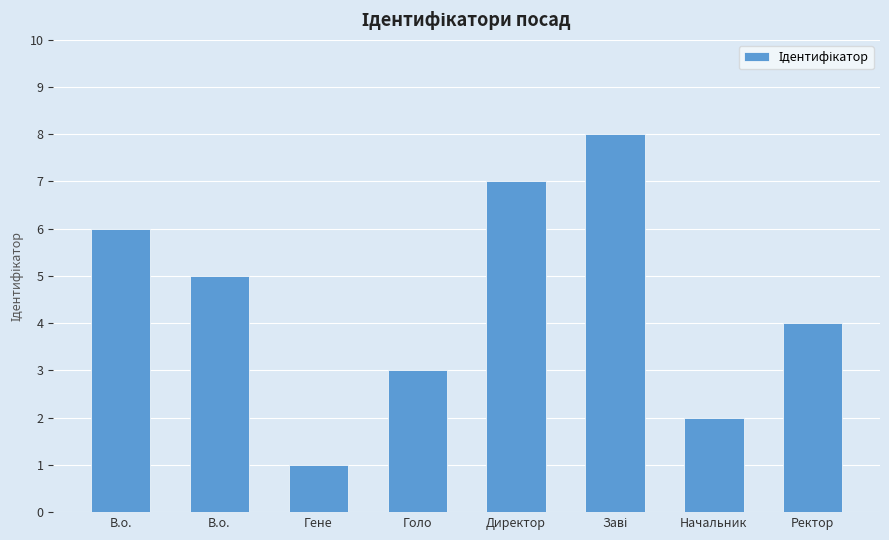

The value at Директор is 7. True or false?

True